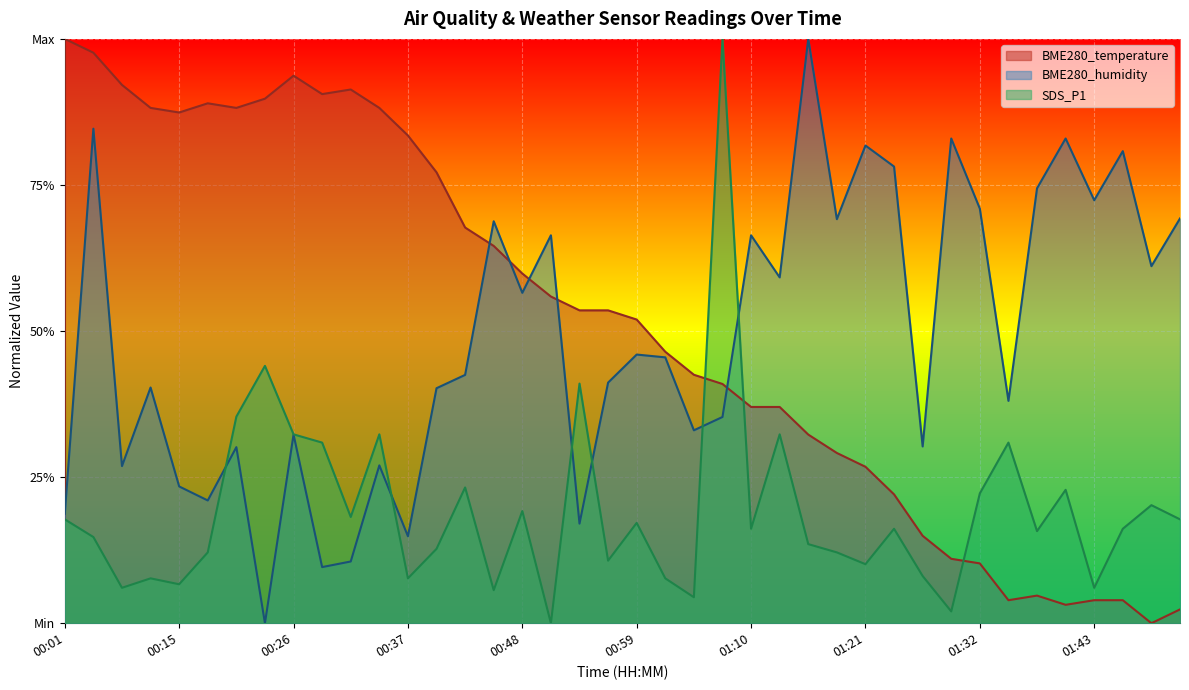

At which category does SDS_P1 reach its first local valley?

00:07